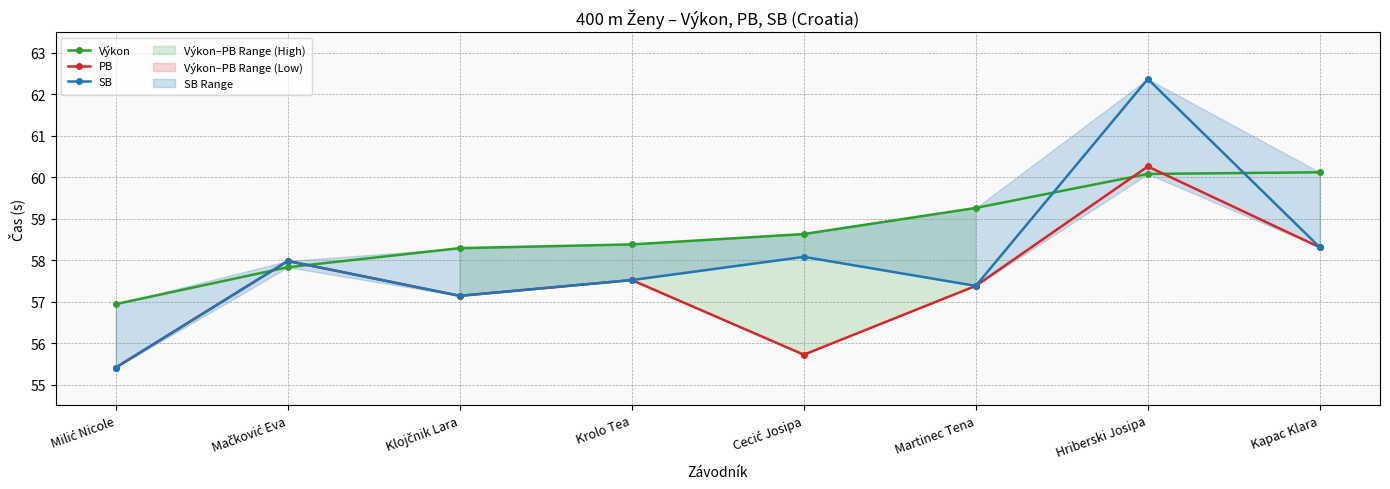

What is the sum of the Výkon values at Mačković Eva and Martinec Tena?

117.1